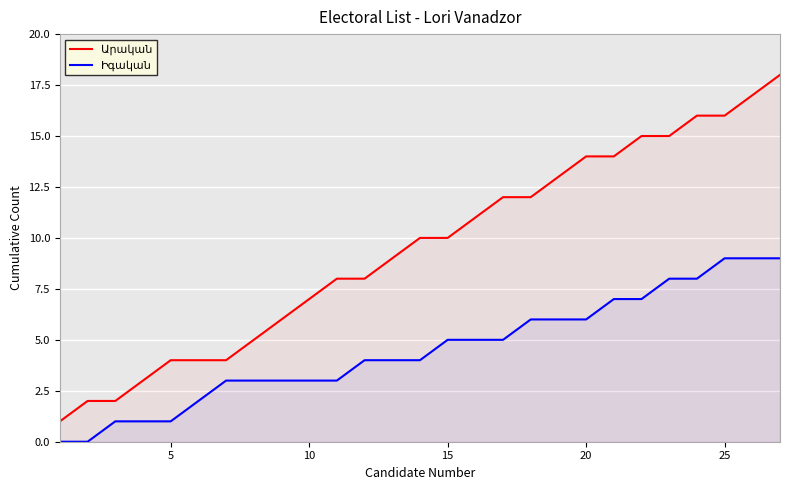

How many Իգական values are between 3 and 7?

16